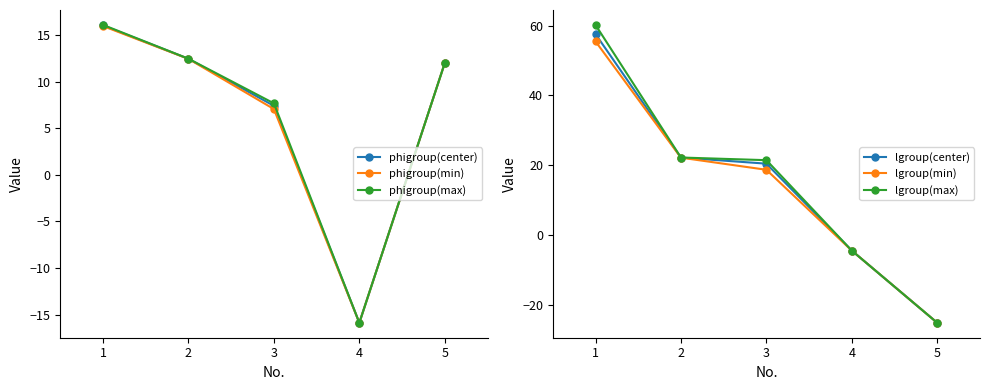

True or false: lgroup(center) has a value of 13.0 at 1.

False